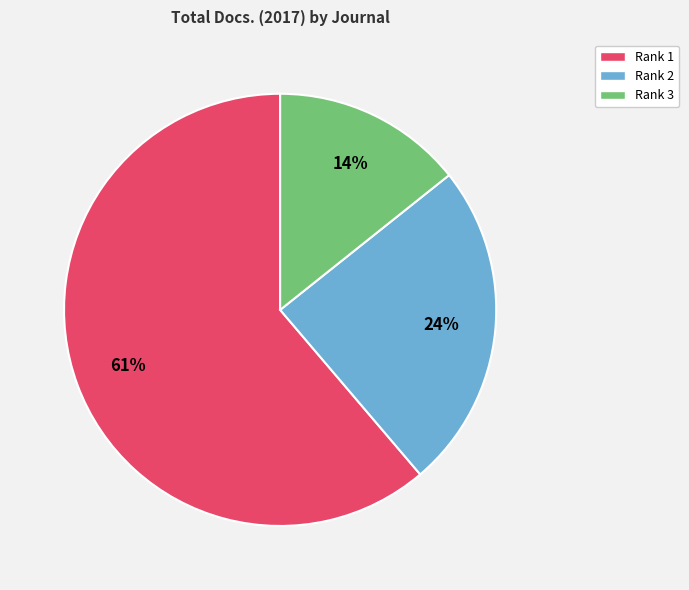

Is the sum of Rank 1 and Rank 2 greater than half?

Yes